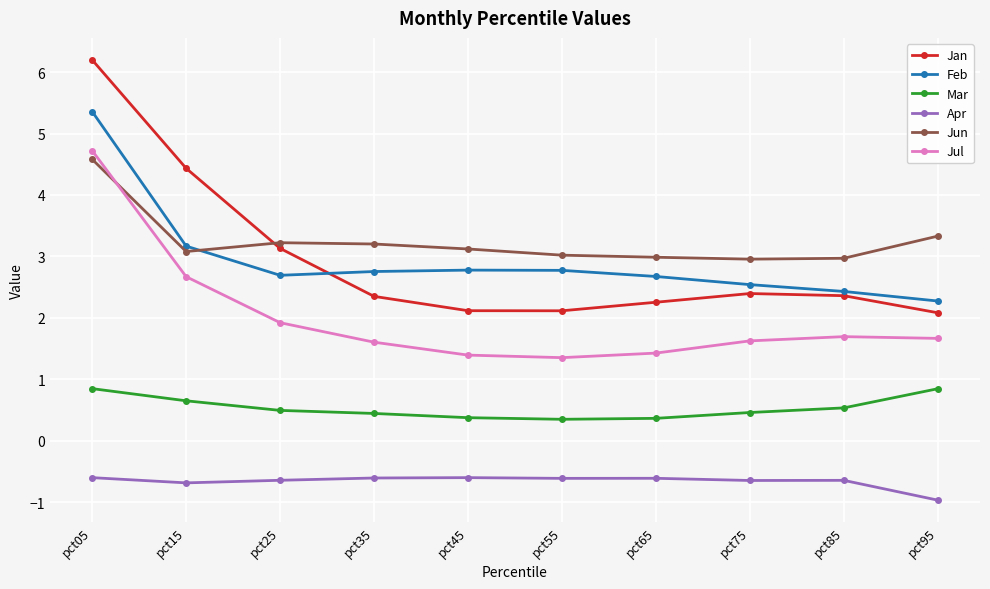

Read the Jul value at pct35.

1.6